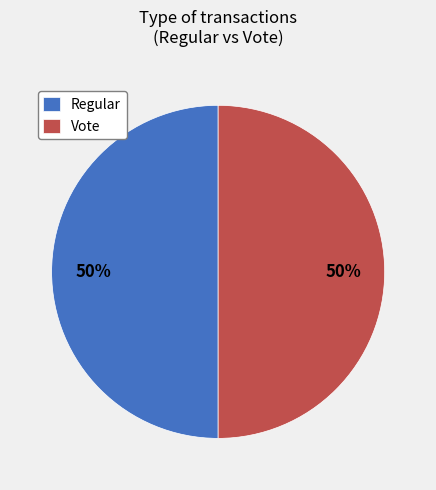

How many segments does this pie chart have?

2